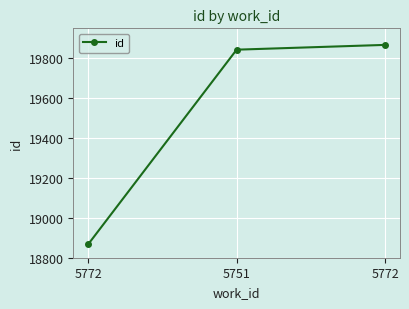

How many lines are shown in the chart?

1